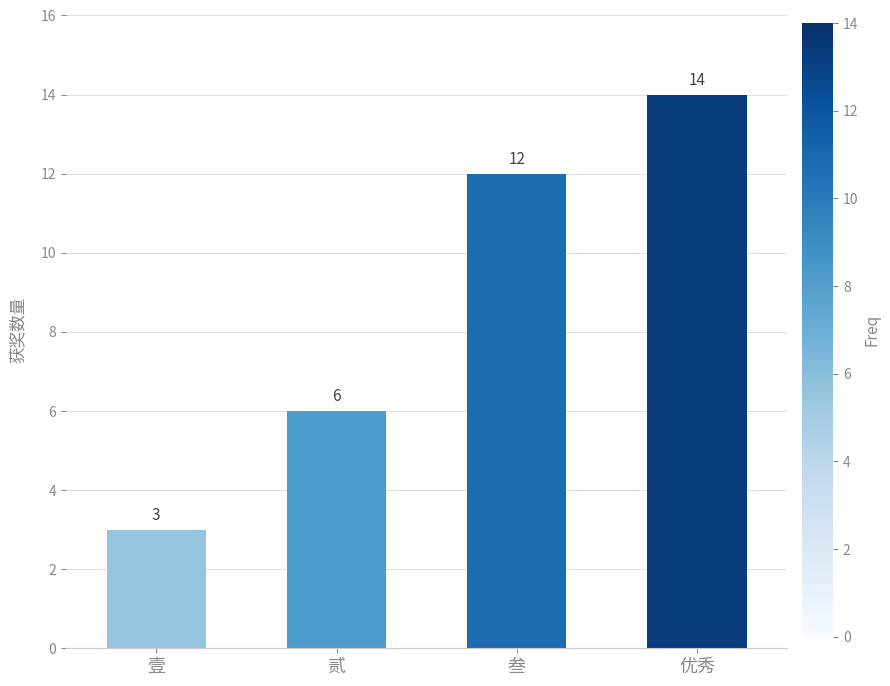

How many values are between 6 and 14?

3